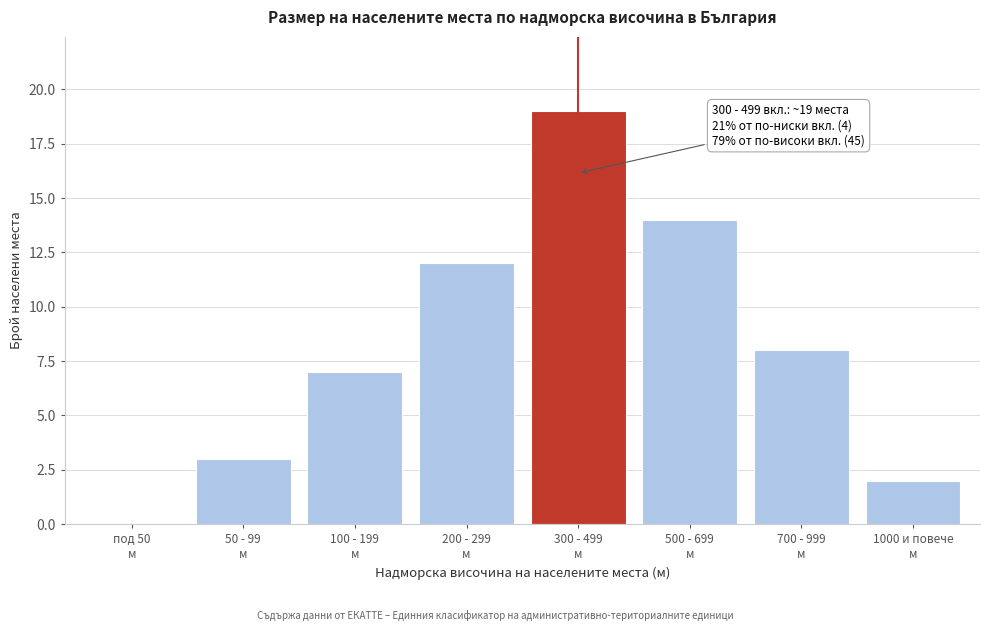

What is the sum of all values?

65